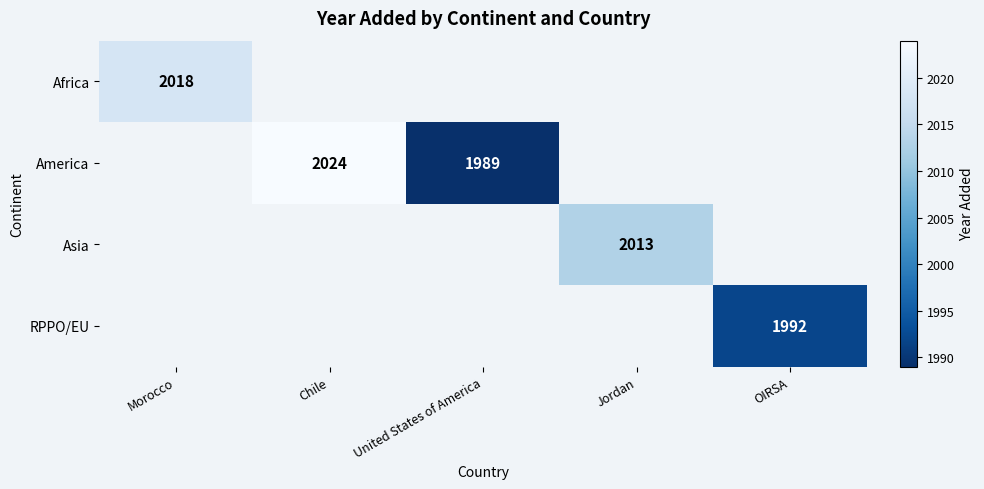

The Africa series shows 2892 at Morocco. True or false?

False